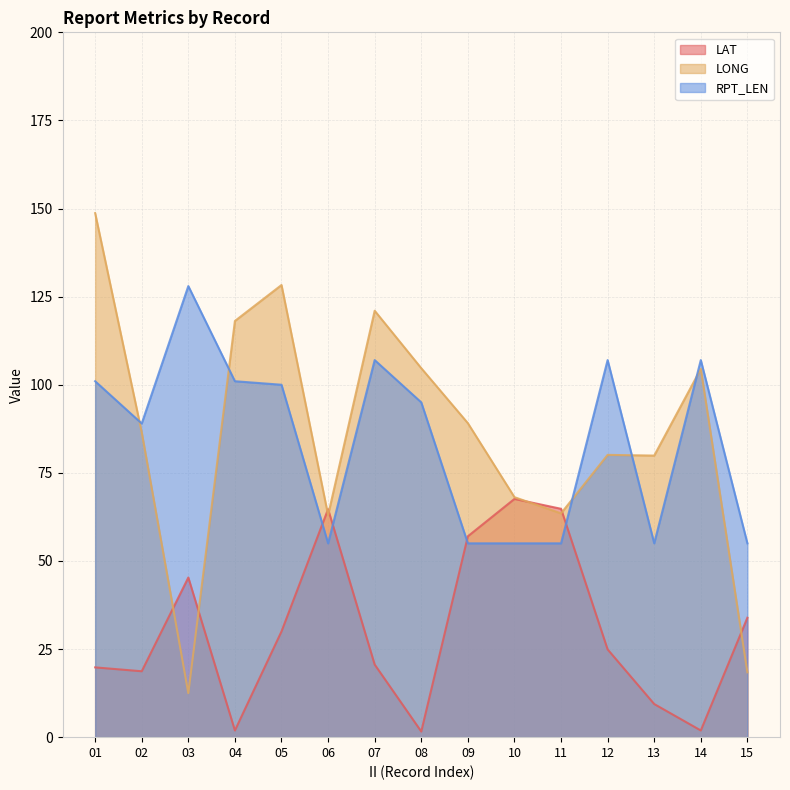

What is the approximate value of LAT at 06?

64.7